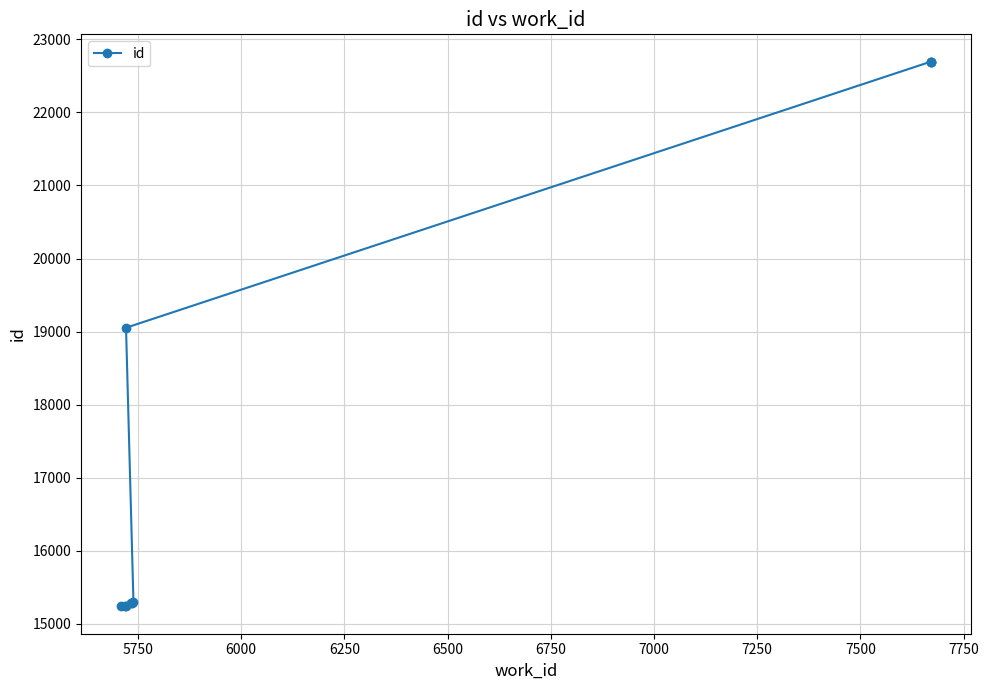

What is the change in value from 5750 to 7500?

+7447